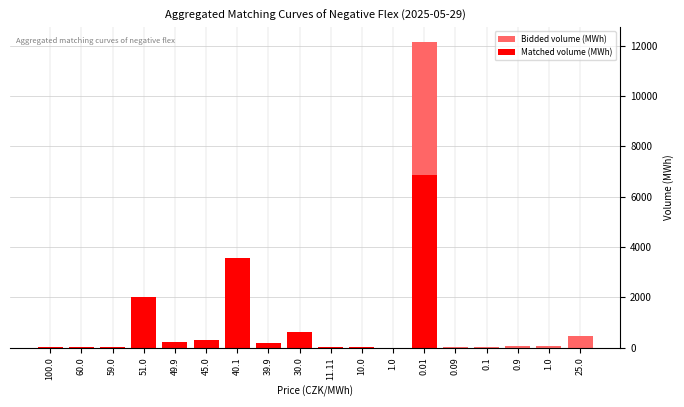

How many positive values does the Matched volume (MWh) series have?

13